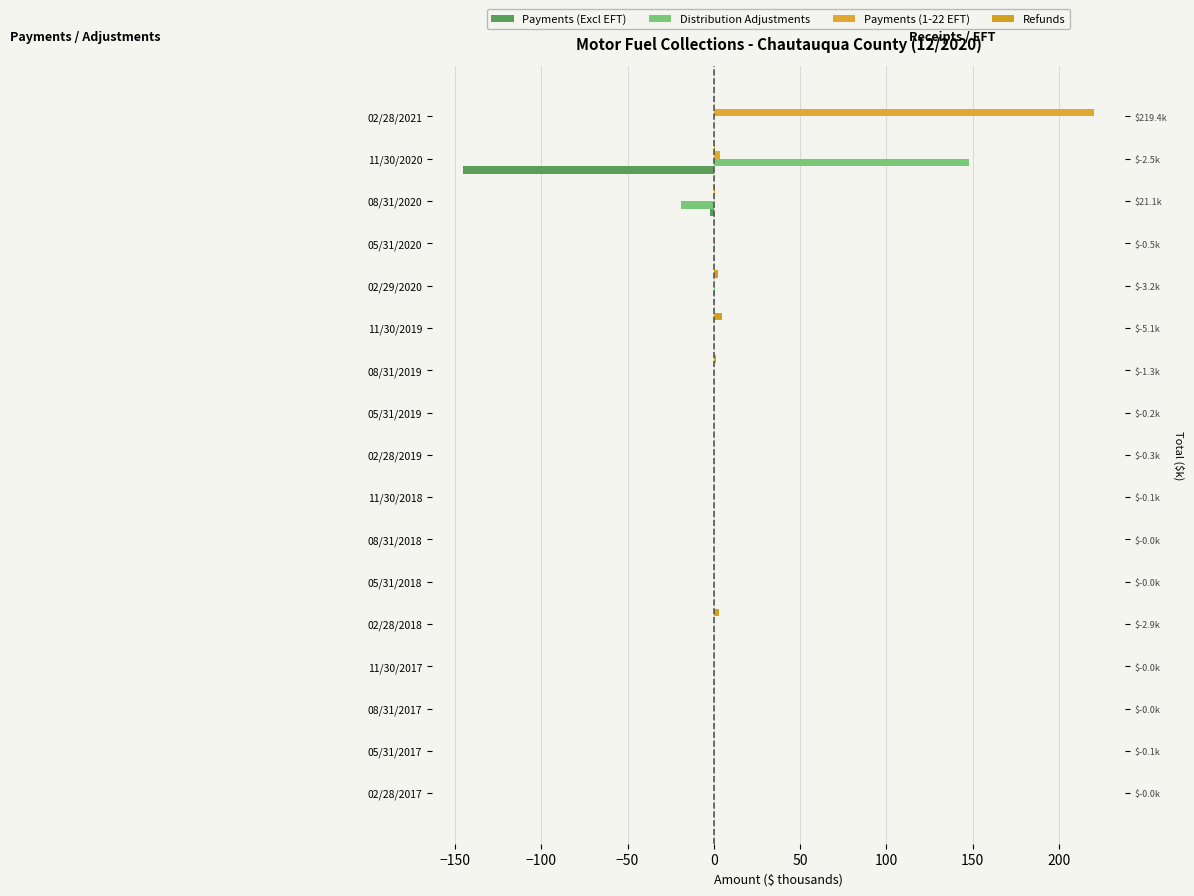

Is it true that Payments (1-22 EFT) equals 0.0 at 05/31/2019?

True